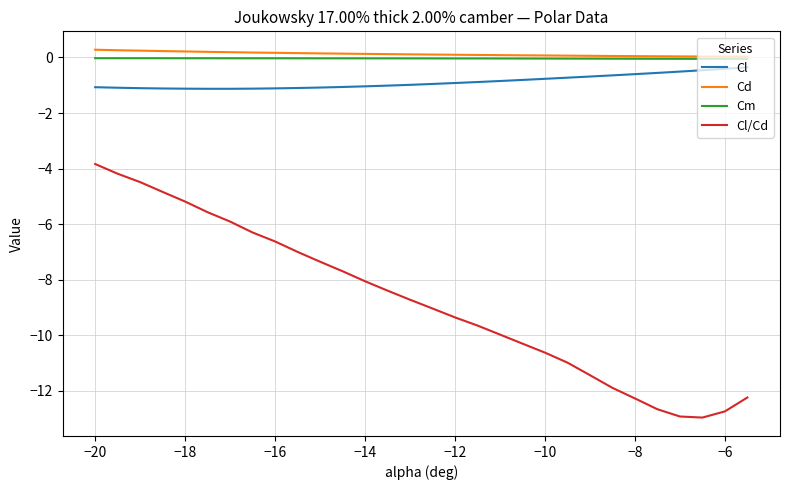

How many lines are shown in the chart?

4